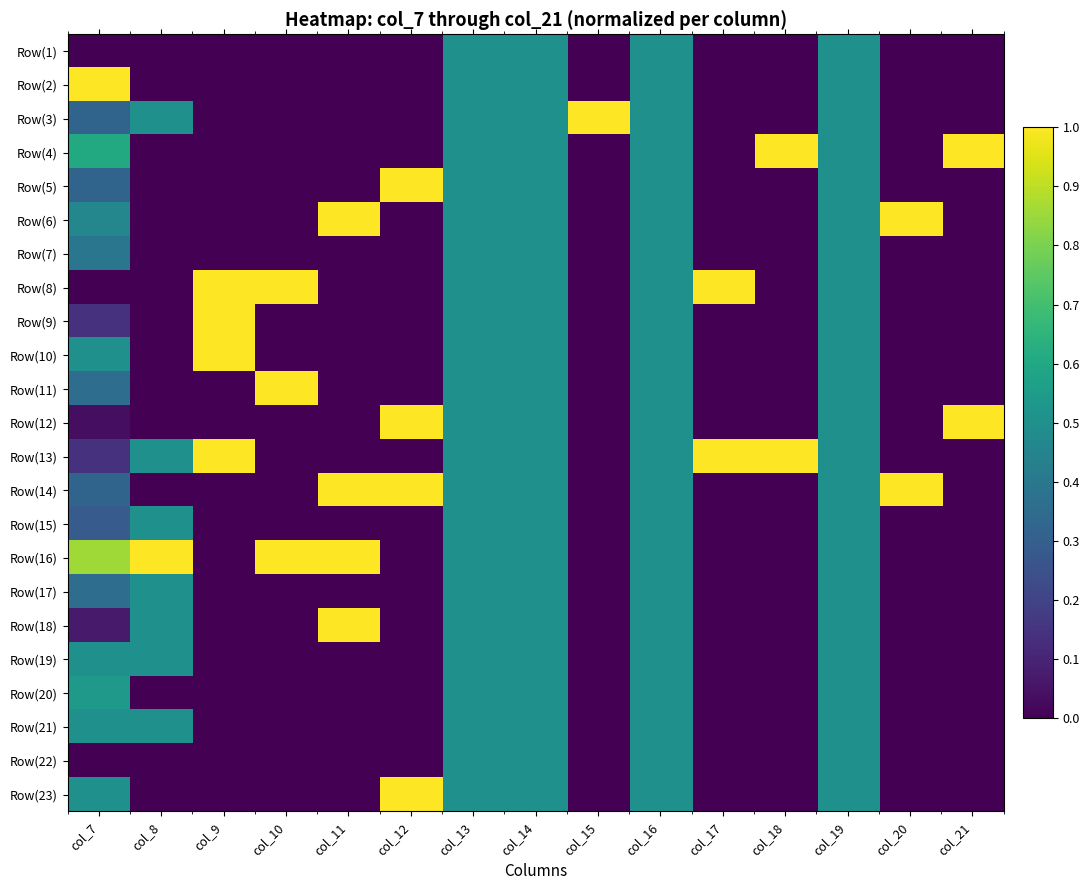

Reading right to left, what are all the values shown in this chart?

Row(1): col_21=0.0	col_20=0.0	col_19=0.5	col_18=0.0	col_17=0.0	col_16=0.5	col_15=0.0	col_14=0.5	col_13=0.5	col_12=0.0	col_11=0.0	col_10=0.0	col_9=0.0	col_8=0.0	col_7=0.0
Row(2): col_21=0.0	col_20=0.0	col_19=0.5	col_18=0.0	col_17=0.0	col_16=0.5	col_15=0.0	col_14=0.5	col_13=0.5	col_12=0.0	col_11=0.0	col_10=0.0	col_9=0.0	col_8=0.0	col_7=1.0
Row(3): col_21=0.0	col_20=0.0	col_19=0.5	col_18=0.0	col_17=0.0	col_16=0.5	col_15=1.0	col_14=0.5	col_13=0.5	col_12=0.0	col_11=0.0	col_10=0.0	col_9=0.0	col_8=0.5	col_7=0.3
Row(4): col_21=1.0	col_20=0.0	col_19=0.5	col_18=1.0	col_17=0.0	col_16=0.5	col_15=0.0	col_14=0.5	col_13=0.5	col_12=0.0	col_11=0.0	col_10=0.0	col_9=0.0	col_8=0.0	col_7=0.6
Row(5): col_21=0.0	col_20=0.0	col_19=0.5	col_18=0.0	col_17=0.0	col_16=0.5	col_15=0.0	col_14=0.5	col_13=0.5	col_12=1.0	col_11=0.0	col_10=0.0	col_9=0.0	col_8=0.0	col_7=0.3
Row(6): col_21=0.0	col_20=1.0	col_19=0.5	col_18=0.0	col_17=0.0	col_16=0.5	col_15=0.0	col_14=0.5	col_13=0.5	col_12=0.0	col_11=1.0	col_10=0.0	col_9=0.0	col_8=0.0	col_7=0.5
Row(7): col_21=0.0	col_20=0.0	col_19=0.5	col_18=0.0	col_17=0.0	col_16=0.5	col_15=0.0	col_14=0.5	col_13=0.5	col_12=0.0	col_11=0.0	col_10=0.0	col_9=0.0	col_8=0.0	col_7=0.4
Row(8): col_21=0.0	col_20=0.0	col_19=0.5	col_18=0.0	col_17=1.0	col_16=0.5	col_15=0.0	col_14=0.5	col_13=0.5	col_12=0.0	col_11=0.0	col_10=1.0	col_9=1.0	col_8=0.0	col_7=0.0
Row(9): col_21=0.0	col_20=0.0	col_19=0.5	col_18=0.0	col_17=0.0	col_16=0.5	col_15=0.0	col_14=0.5	col_13=0.5	col_12=0.0	col_11=0.0	col_10=0.0	col_9=1.0	col_8=0.0	col_7=0.1
Row(10): col_21=0.0	col_20=0.0	col_19=0.5	col_18=0.0	col_17=0.0	col_16=0.5	col_15=0.0	col_14=0.5	col_13=0.5	col_12=0.0	col_11=0.0	col_10=0.0	col_9=1.0	col_8=0.0	col_7=0.5
Row(11): col_21=0.0	col_20=0.0	col_19=0.5	col_18=0.0	col_17=0.0	col_16=0.5	col_15=0.0	col_14=0.5	col_13=0.5	col_12=0.0	col_11=0.0	col_10=1.0	col_9=0.0	col_8=0.0	col_7=0.4
Row(12): col_21=1.0	col_20=0.0	col_19=0.5	col_18=0.0	col_17=0.0	col_16=0.5	col_15=0.0	col_14=0.5	col_13=0.5	col_12=1.0	col_11=0.0	col_10=0.0	col_9=0.0	col_8=0.0	col_7=0.0
Row(13): col_21=0.0	col_20=0.0	col_19=0.5	col_18=1.0	col_17=1.0	col_16=0.5	col_15=0.0	col_14=0.5	col_13=0.5	col_12=0.0	col_11=0.0	col_10=0.0	col_9=1.0	col_8=0.5	col_7=0.1
Row(14): col_21=0.0	col_20=1.0	col_19=0.5	col_18=0.0	col_17=0.0	col_16=0.5	col_15=0.0	col_14=0.5	col_13=0.5	col_12=1.0	col_11=1.0	col_10=0.0	col_9=0.0	col_8=0.0	col_7=0.3
Row(15): col_21=0.0	col_20=0.0	col_19=0.5	col_18=0.0	col_17=0.0	col_16=0.5	col_15=0.0	col_14=0.5	col_13=0.5	col_12=0.0	col_11=0.0	col_10=0.0	col_9=0.0	col_8=0.5	col_7=0.3
Row(16): col_21=0.0	col_20=0.0	col_19=0.5	col_18=0.0	col_17=0.0	col_16=0.5	col_15=0.0	col_14=0.5	col_13=0.5	col_12=0.0	col_11=1.0	col_10=1.0	col_9=0.0	col_8=1.0	col_7=0.9
Row(17): col_21=0.0	col_20=0.0	col_19=0.5	col_18=0.0	col_17=0.0	col_16=0.5	col_15=0.0	col_14=0.5	col_13=0.5	col_12=0.0	col_11=0.0	col_10=0.0	col_9=0.0	col_8=0.5	col_7=0.4
Row(18): col_21=0.0	col_20=0.0	col_19=0.5	col_18=0.0	col_17=0.0	col_16=0.5	col_15=0.0	col_14=0.5	col_13=0.5	col_12=0.0	col_11=1.0	col_10=0.0	col_9=0.0	col_8=0.5	col_7=0.1
Row(19): col_21=0.0	col_20=0.0	col_19=0.5	col_18=0.0	col_17=0.0	col_16=0.5	col_15=0.0	col_14=0.5	col_13=0.5	col_12=0.0	col_11=0.0	col_10=0.0	col_9=0.0	col_8=0.5	col_7=0.5
Row(20): col_21=0.0	col_20=0.0	col_19=0.5	col_18=0.0	col_17=0.0	col_16=0.5	col_15=0.0	col_14=0.5	col_13=0.5	col_12=0.0	col_11=0.0	col_10=0.0	col_9=0.0	col_8=0.0	col_7=0.5
Row(21): col_21=0.0	col_20=0.0	col_19=0.5	col_18=0.0	col_17=0.0	col_16=0.5	col_15=0.0	col_14=0.5	col_13=0.5	col_12=0.0	col_11=0.0	col_10=0.0	col_9=0.0	col_8=0.5	col_7=0.5
Row(22): col_21=0.0	col_20=0.0	col_19=0.5	col_18=0.0	col_17=0.0	col_16=0.5	col_15=0.0	col_14=0.5	col_13=0.5	col_12=0.0	col_11=0.0	col_10=0.0	col_9=0.0	col_8=0.0	col_7=0.0
Row(23): col_21=0.0	col_20=0.0	col_19=0.5	col_18=0.0	col_17=0.0	col_16=0.5	col_15=0.0	col_14=0.5	col_13=0.5	col_12=1.0	col_11=0.0	col_10=0.0	col_9=0.0	col_8=0.0	col_7=0.5